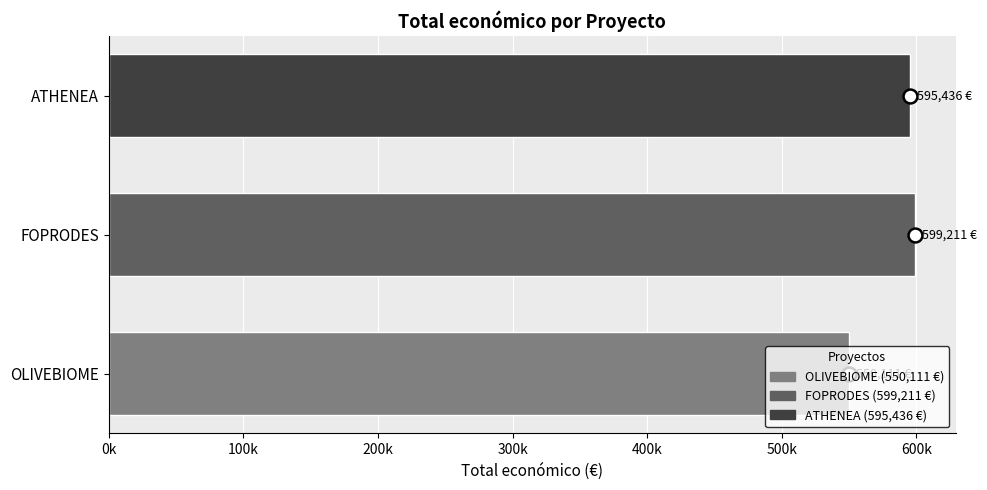

At which label is the value closest to 574661?

ATHENEA